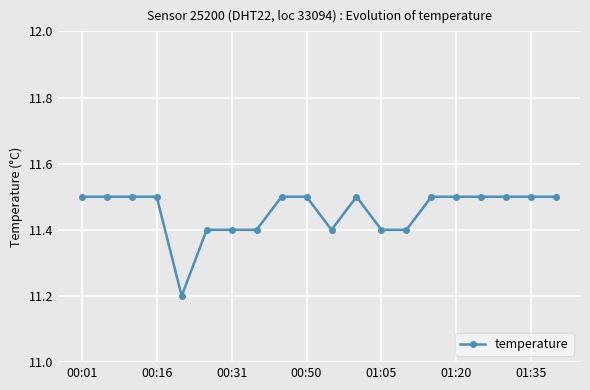

What is the value of the 6th point from the left?

11.4